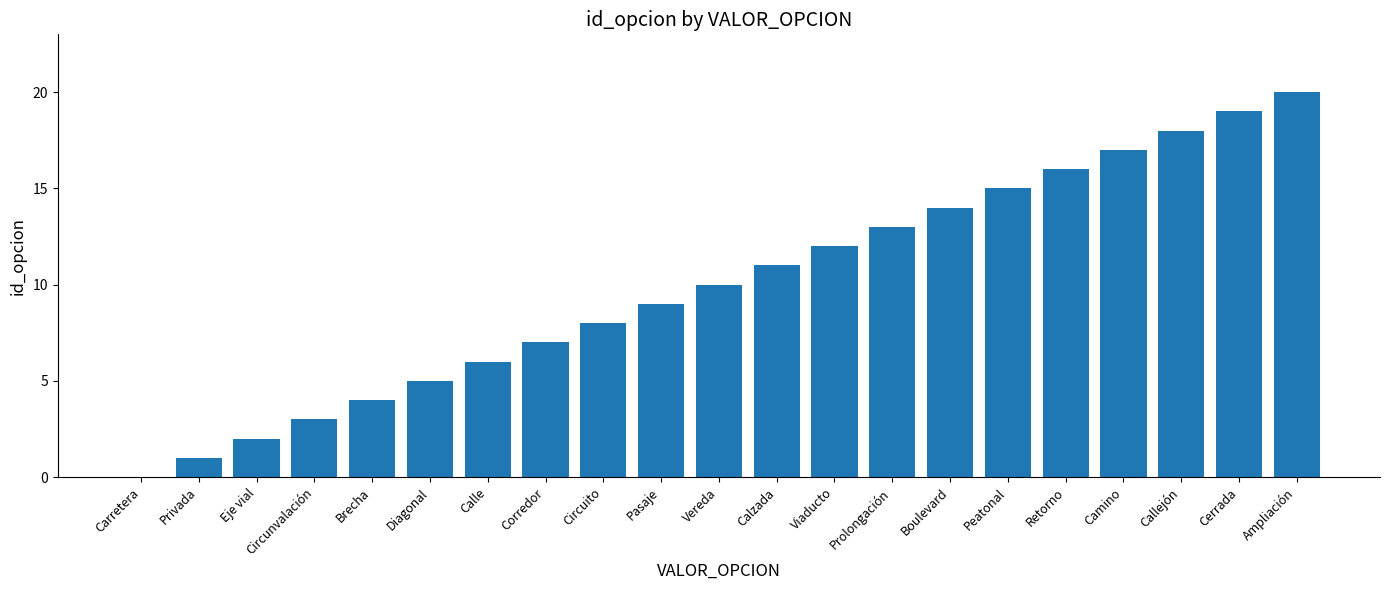

What is the greatest value displayed?

20